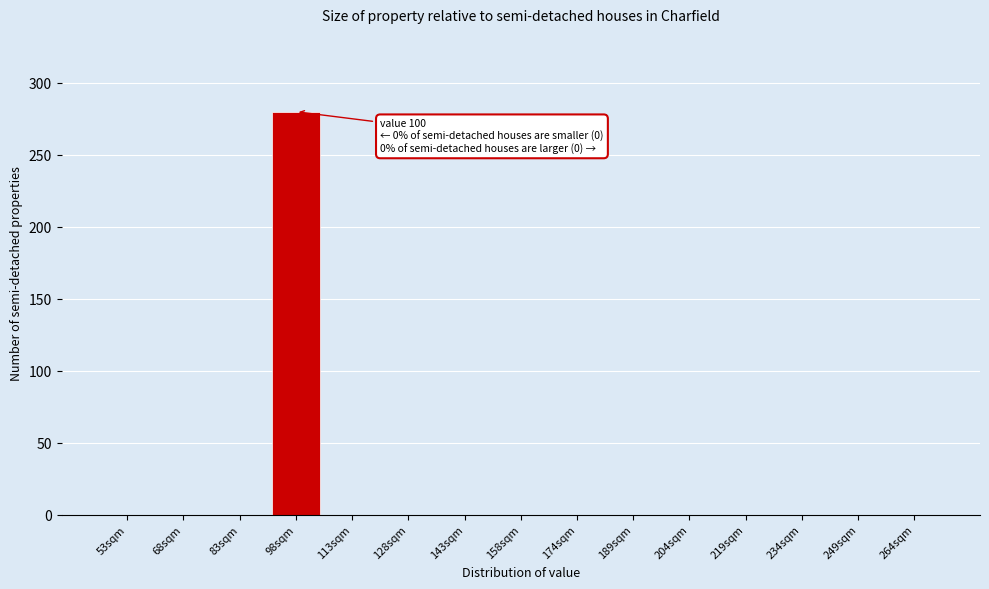

Reading left to right, transcribe all the data shown in this chart.

53sqm=0	68sqm=0	83sqm=0	98sqm=280	113sqm=0	128sqm=0	143sqm=0	158sqm=0	174sqm=0	189sqm=0	204sqm=0	219sqm=0	234sqm=0	249sqm=0	264sqm=0